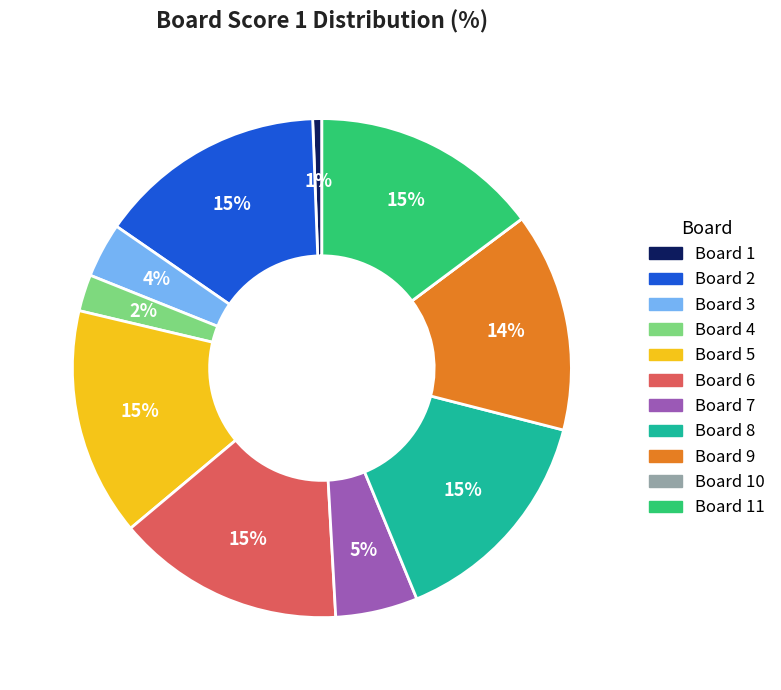

To the nearest percent, what is the average slice percentage?

9%